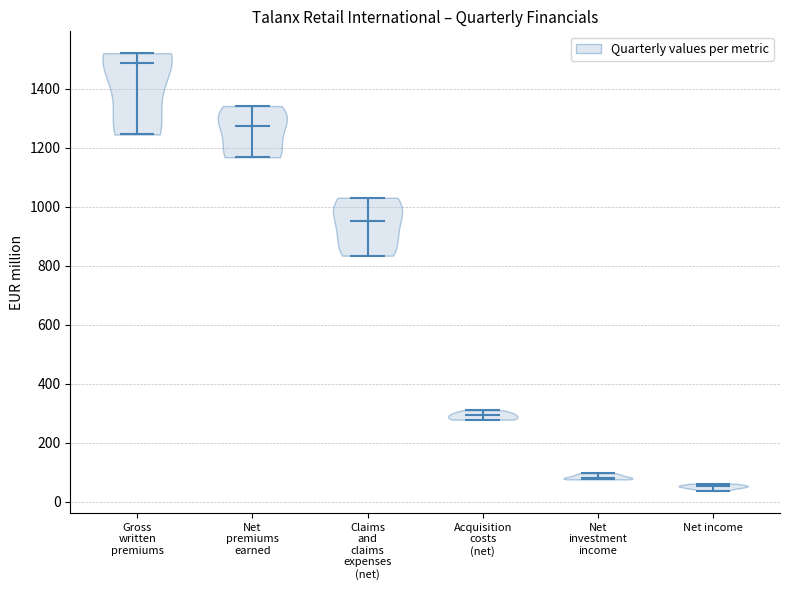

Which violin has the highest median line?

Gross written premiums